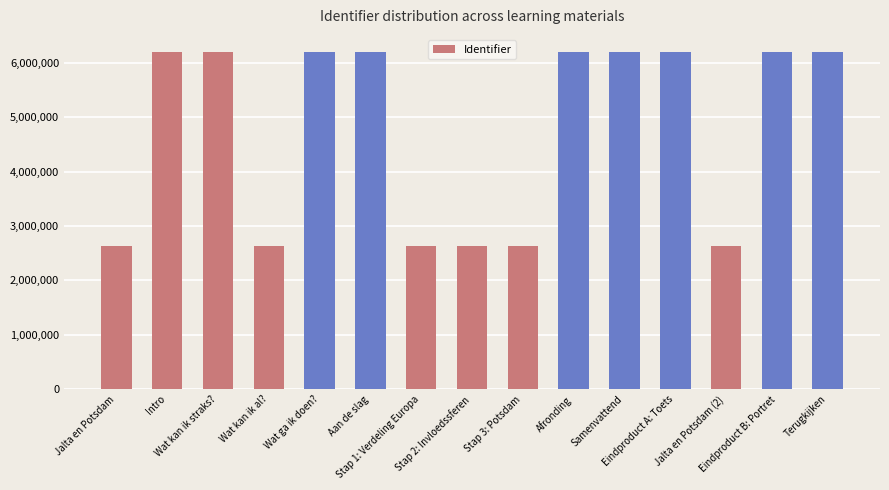

What position from the left is Aan de slag?

6